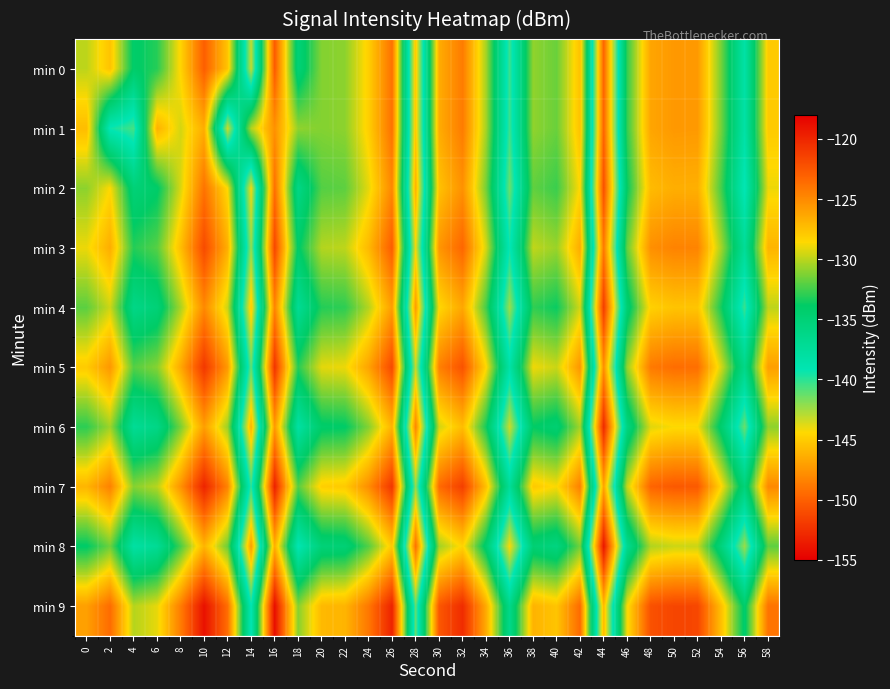

Reading left to right, list all the values displayed in this chart.

min 0: 0=-130.0	2=-127.6	4=-134.1	6=-133.1	8=-128.4	10=-122.9	12=-127.7	14=-143.2	16=-122.7	18=-135.1	20=-131.1	22=-130.9	24=-128.1	26=-123.8	28=-145.2	30=-126.5	32=-124.3	34=-130.5	36=-140.3	38=-130.9	40=-131.7	42=-127.5	44=-149.8	46=-132.8	48=-126.2	50=-125.6	52=-125.7	54=-131.4	56=-138.3	58=-127.9
min 1: 0=-127.3	2=-139.4	4=-140.6	6=-126.8	8=-129.5	10=-126.6	12=-143.4	14=-130.2	16=-125.3	18=-130.9	20=-131.1	22=-130.9	24=-128.1	26=-123.8	28=-145.2	30=-126.5	32=-124.3	34=-130.5	36=-140.3	38=-130.9	40=-131.7	42=-127.5	44=-149.8	46=-132.8	48=-126.2	50=-125.6	52=-125.7	54=-131.4	56=-138.3	58=-127.9
min 2: 0=-131.0	2=-128.6	4=-135.1	6=-134.1	8=-129.4	10=-123.9	12=-128.7	14=-144.2	16=-123.7	18=-136.1	20=-132.1	22=-131.9	24=-129.1	26=-124.8	28=-146.2	30=-127.5	32=-125.3	34=-131.5	36=-141.3	38=-131.9	40=-132.7	42=-128.5	44=-150.8	46=-133.8	48=-127.2	50=-126.6	52=-126.7	54=-132.4	56=-139.3	58=-128.9
min 3: 0=-129.0	2=-126.6	4=-133.1	6=-132.1	8=-127.4	10=-121.9	12=-126.7	14=-142.2	16=-121.7	18=-134.1	20=-130.1	22=-129.9	24=-127.1	26=-122.8	28=-144.2	30=-125.5	32=-123.3	34=-129.5	36=-139.3	38=-129.9	40=-130.7	42=-126.5	44=-148.8	46=-131.8	48=-125.2	50=-124.6	52=-124.7	54=-130.4	56=-137.3	58=-126.9
min 4: 0=-132.0	2=-129.6	4=-136.1	6=-135.1	8=-130.4	10=-124.9	12=-129.7	14=-145.2	16=-124.7	18=-137.1	20=-133.1	22=-132.9	24=-130.1	26=-125.8	28=-147.2	30=-128.5	32=-126.3	34=-132.5	36=-142.3	38=-132.9	40=-133.7	42=-129.5	44=-151.8	46=-134.8	48=-128.2	50=-127.6	52=-127.7	54=-133.4	56=-140.3	58=-129.9
min 5: 0=-128.0	2=-125.6	4=-132.1	6=-131.1	8=-126.4	10=-120.9	12=-125.7	14=-141.2	16=-120.7	18=-133.1	20=-129.1	22=-128.9	24=-126.1	26=-121.8	28=-143.2	30=-124.5	32=-122.3	34=-128.5	36=-138.3	38=-128.9	40=-129.7	42=-125.5	44=-147.8	46=-130.8	48=-124.2	50=-123.6	52=-123.7	54=-129.4	56=-136.3	58=-125.9
min 6: 0=-133.0	2=-130.6	4=-137.1	6=-136.1	8=-131.4	10=-125.9	12=-130.7	14=-146.2	16=-125.7	18=-138.1	20=-134.1	22=-133.9	24=-131.1	26=-126.8	28=-148.2	30=-129.5	32=-127.3	34=-133.5	36=-143.3	38=-133.9	40=-134.7	42=-130.5	44=-152.8	46=-135.8	48=-129.2	50=-128.6	52=-128.7	54=-134.4	56=-141.3	58=-130.9
min 7: 0=-127.0	2=-124.6	4=-131.1	6=-130.1	8=-125.4	10=-119.9	12=-124.7	14=-140.2	16=-119.7	18=-132.1	20=-128.1	22=-127.9	24=-125.1	26=-120.8	28=-142.2	30=-123.5	32=-121.3	34=-127.5	36=-137.3	38=-127.9	40=-128.7	42=-124.5	44=-146.8	46=-129.8	48=-123.2	50=-122.6	52=-122.7	54=-128.4	56=-135.3	58=-124.9
min 8: 0=-134.0	2=-131.6	4=-138.1	6=-137.1	8=-132.4	10=-126.9	12=-131.7	14=-147.2	16=-126.7	18=-139.1	20=-135.1	22=-134.9	24=-132.1	26=-127.8	28=-149.2	30=-130.5	32=-128.3	34=-134.5	36=-144.3	38=-134.9	40=-135.7	42=-131.5	44=-153.8	46=-136.8	48=-130.2	50=-129.6	52=-129.7	54=-135.4	56=-142.3	58=-131.9
min 9: 0=-126.0	2=-123.6	4=-130.1	6=-129.1	8=-124.4	10=-118.9	12=-123.7	14=-139.2	16=-118.7	18=-131.1	20=-127.1	22=-126.9	24=-124.1	26=-119.8	28=-141.2	30=-122.5	32=-120.3	34=-126.5	36=-136.3	38=-126.9	40=-127.7	42=-123.5	44=-145.8	46=-128.8	48=-122.2	50=-121.6	52=-121.7	54=-127.4	56=-134.3	58=-123.9